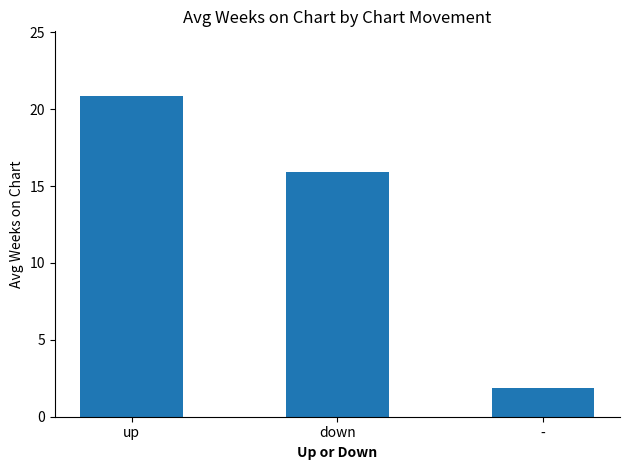

What is the label of the 3rd bar from the left?

-